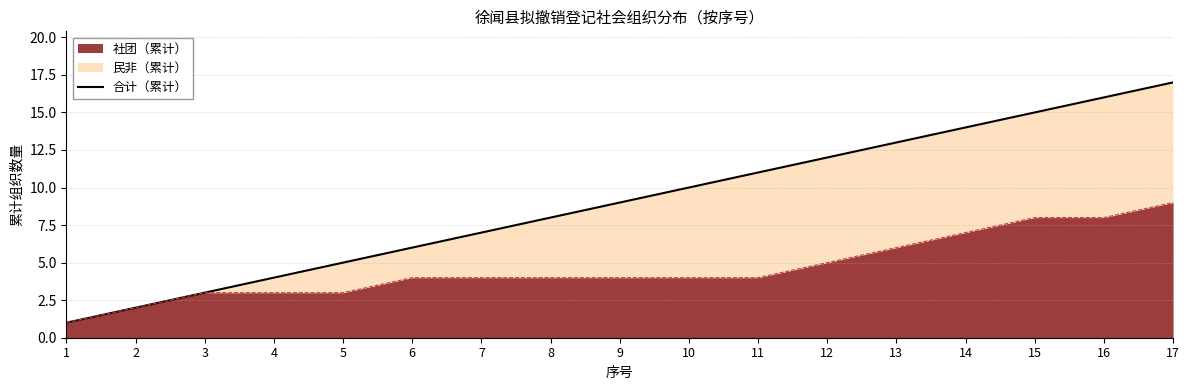

Reading left to right, extract all data points from this chart.

1	2	3	4	5	6	7	8	9	10	11	12	13	14	15	16	17